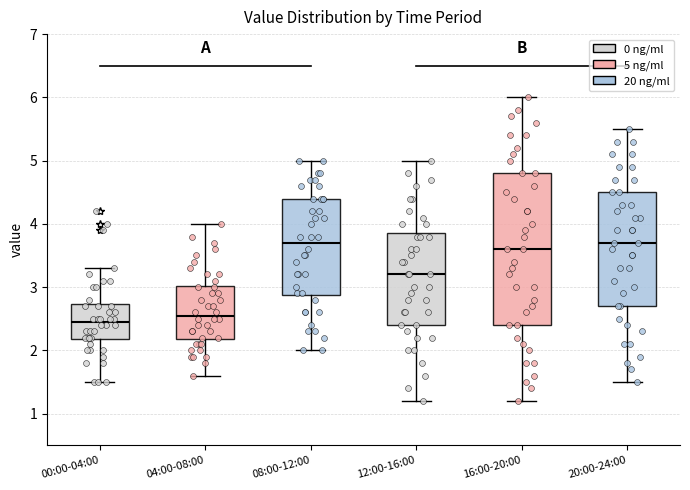

Comparing the boxes themselves (not the whiskers), which one is the tallest?

16:00-20:00